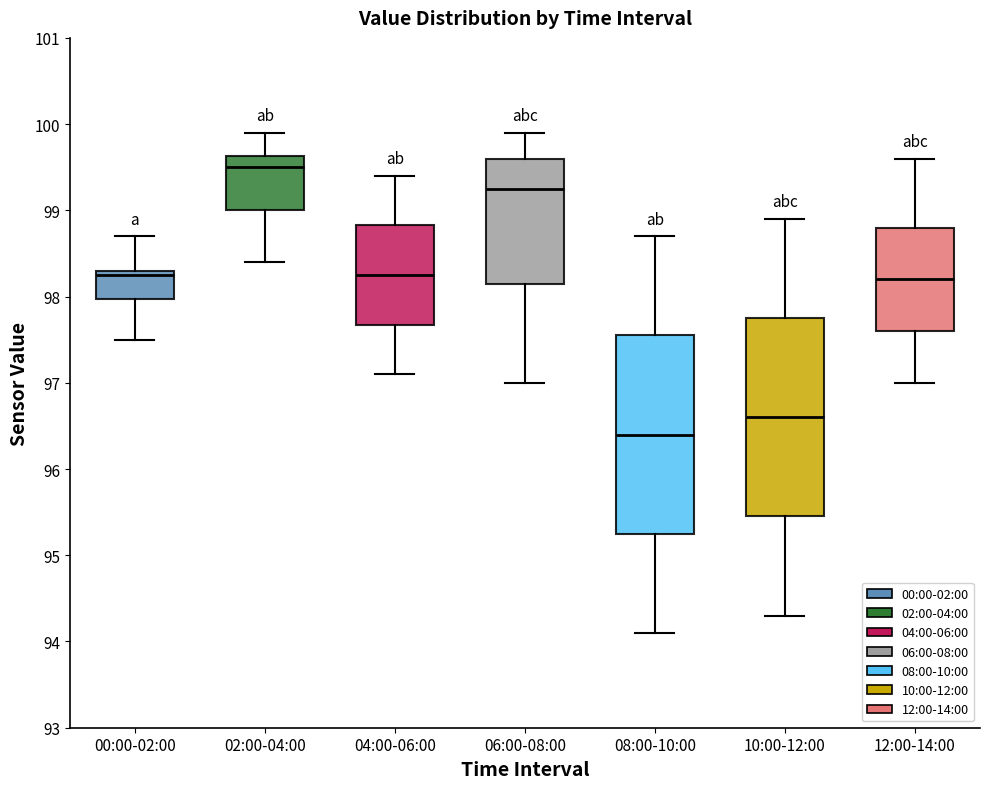

Which box's median line is the highest?

02:00-04:00